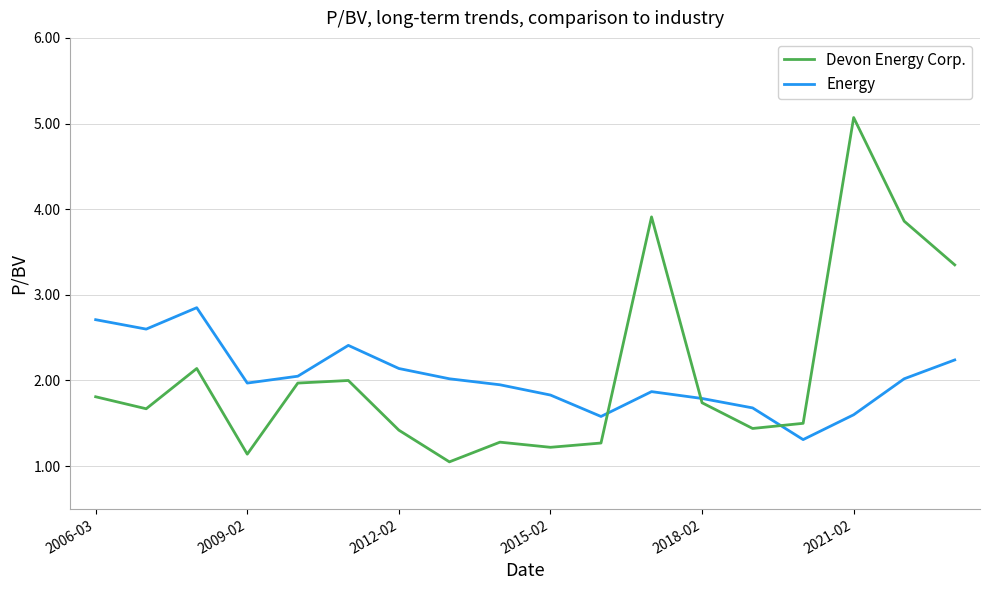

True or false: Devon Energy Corp. has more than 1 interior local peaks.

True